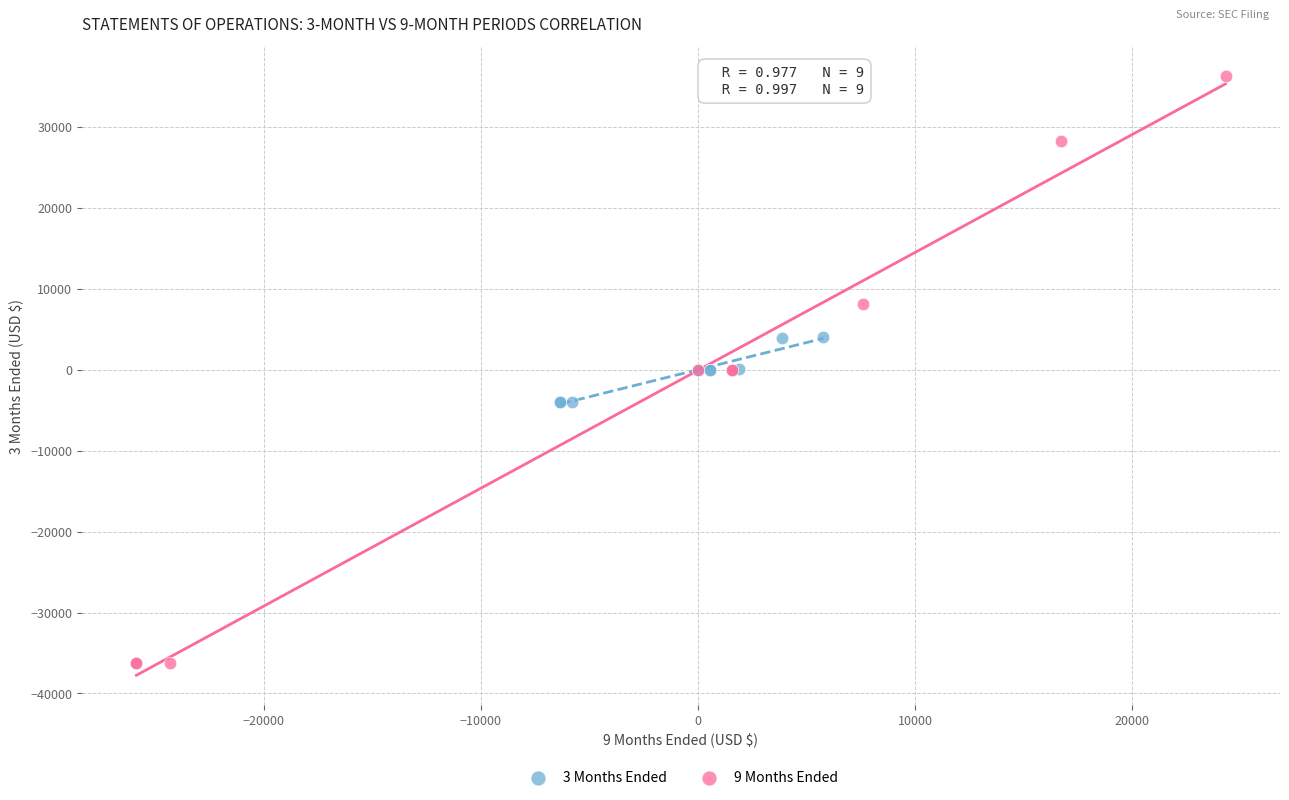

Which series contains the highest Y value?

9 Months Ended